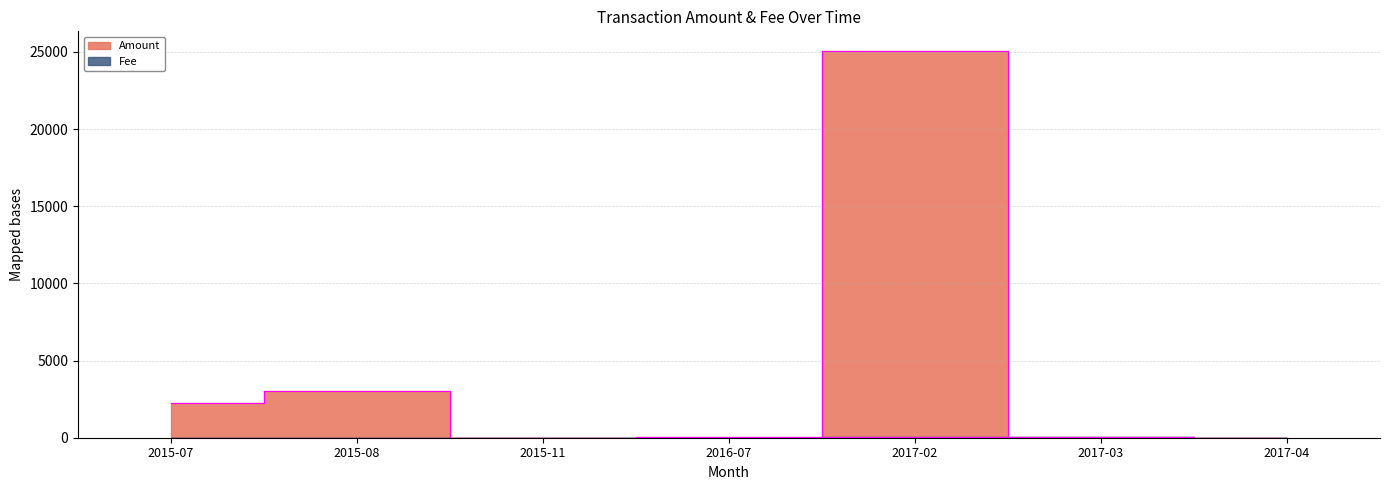

What is the difference between the second highest and second lowest values in the Amount series?

3015.3